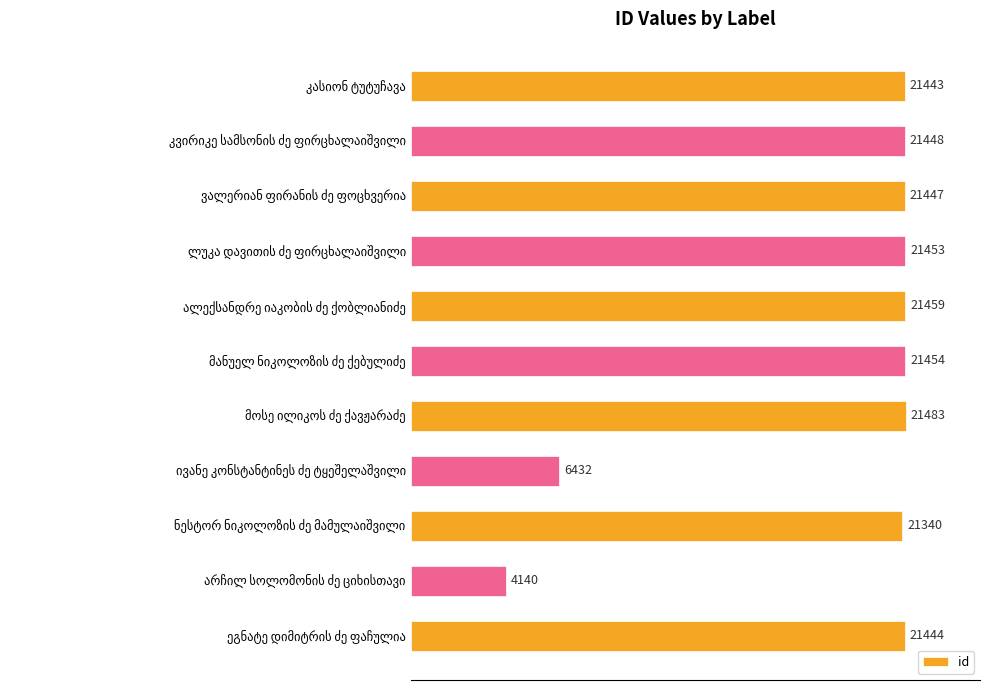

What is the value of the 11th bar from the top?

21444